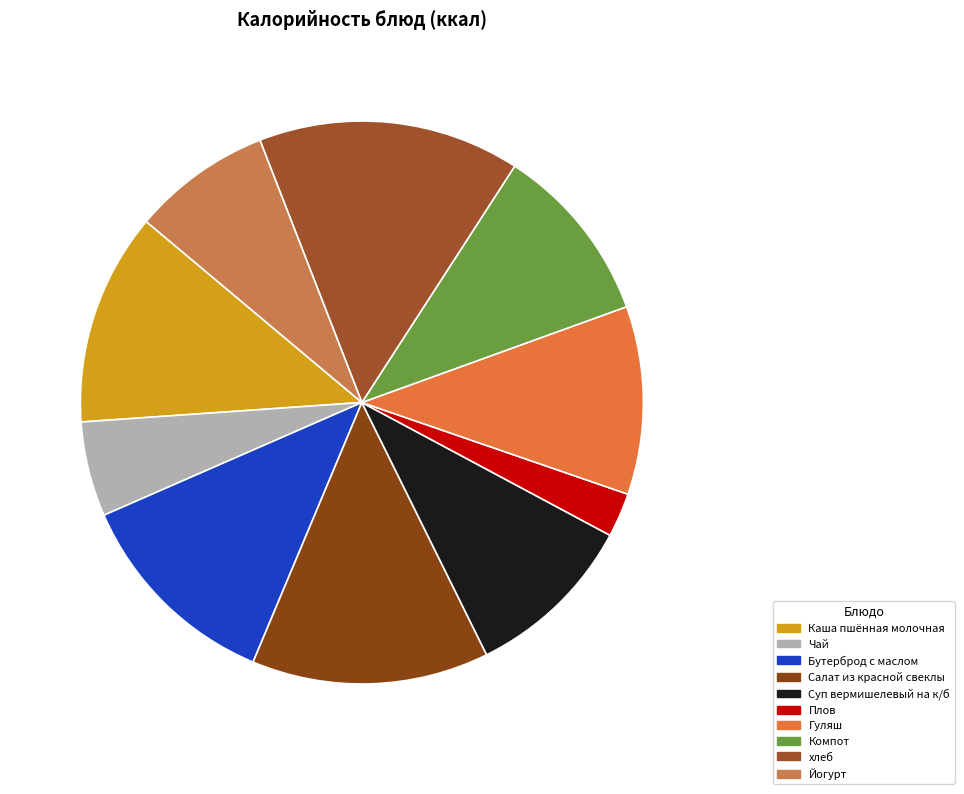

What percentage is NOT represented by Бутерброд с маслом?

87.9%